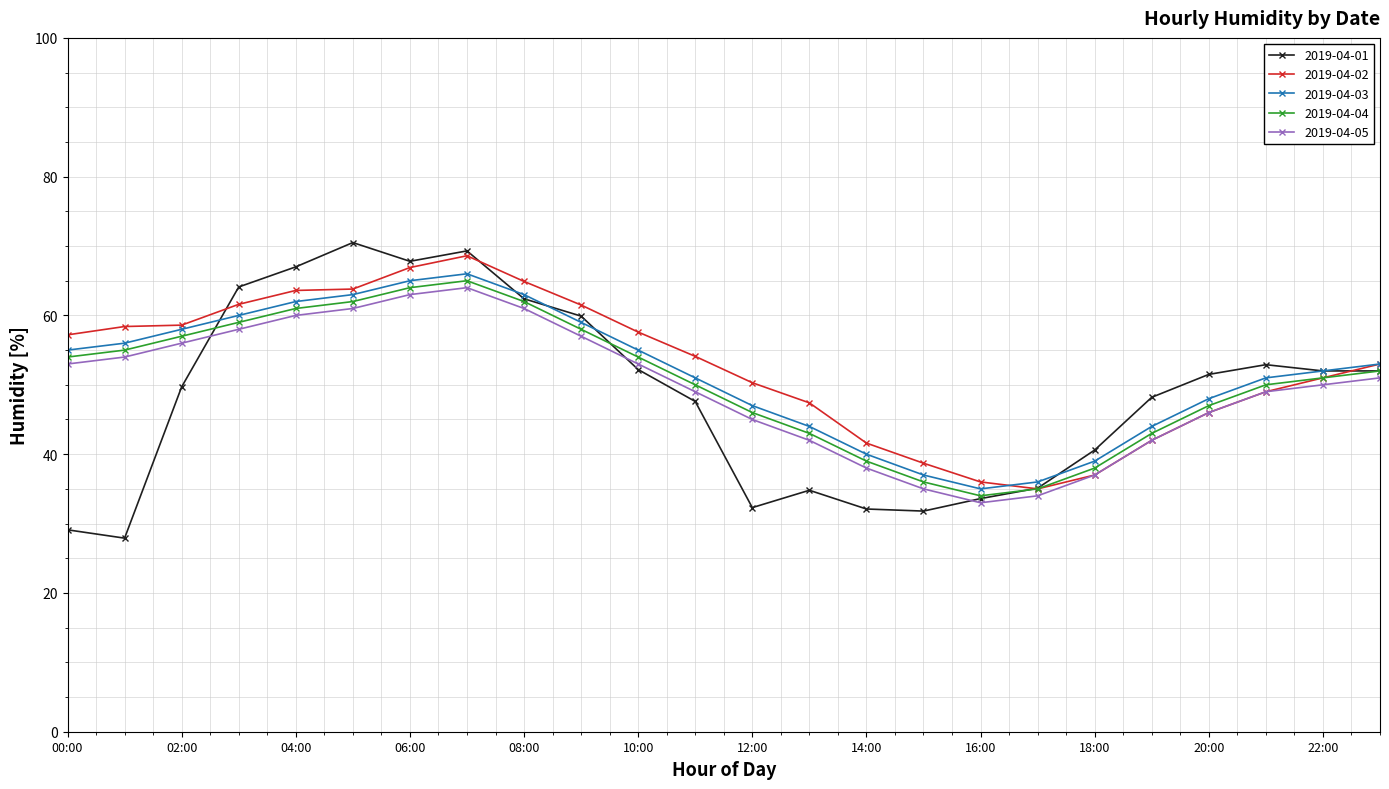

True or false: 2019-04-05 and 2019-04-04 intersect in this chart.

False